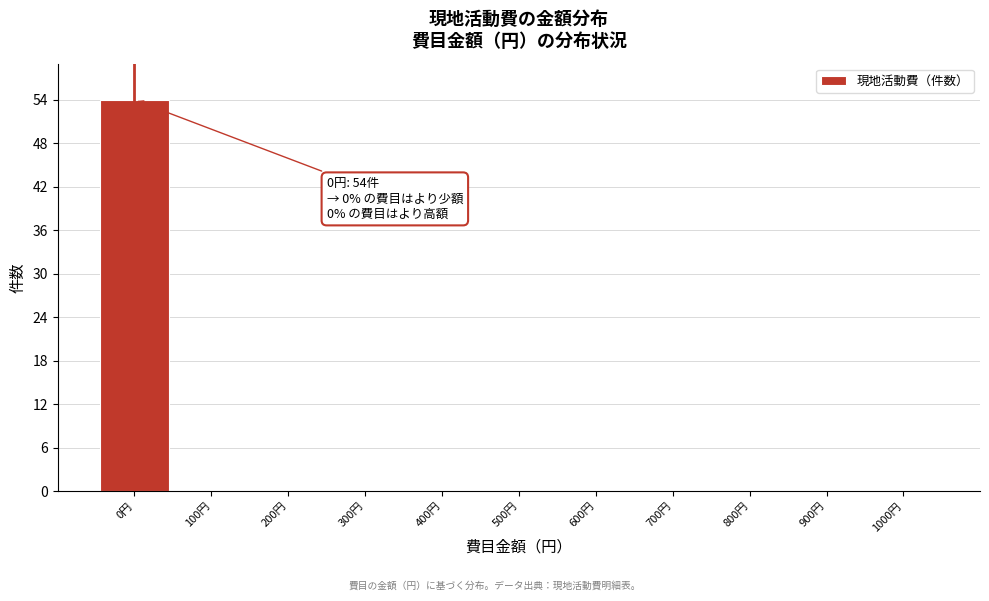

Over which range of the x-axis is the bar tallest?

-50 to 50